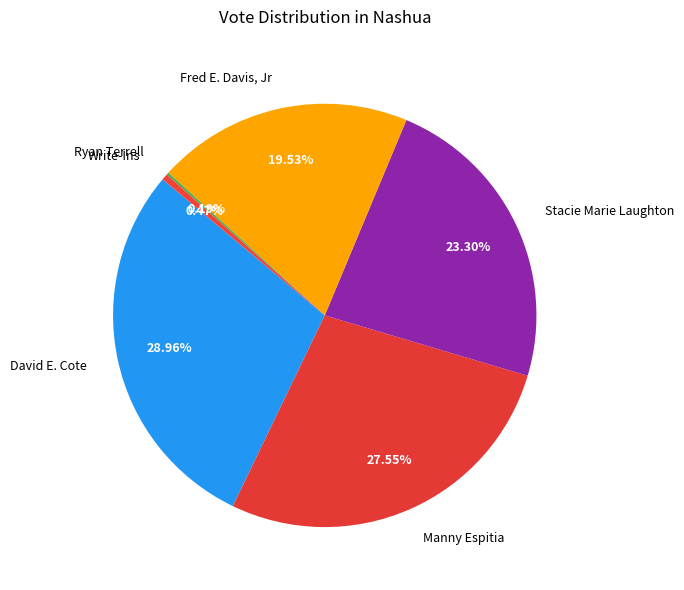

Combined, do Write-Ins and Manny Espitia account for over 50%?

No